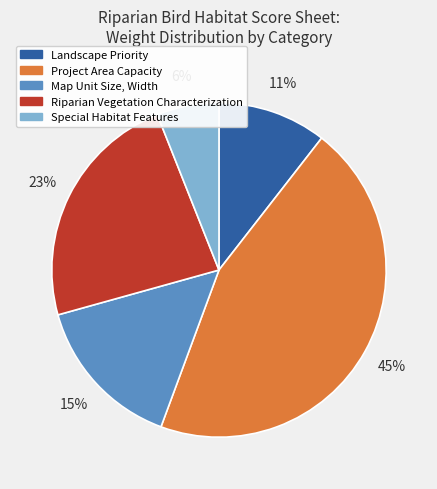

Which slice is the largest?

Project Area Capacity